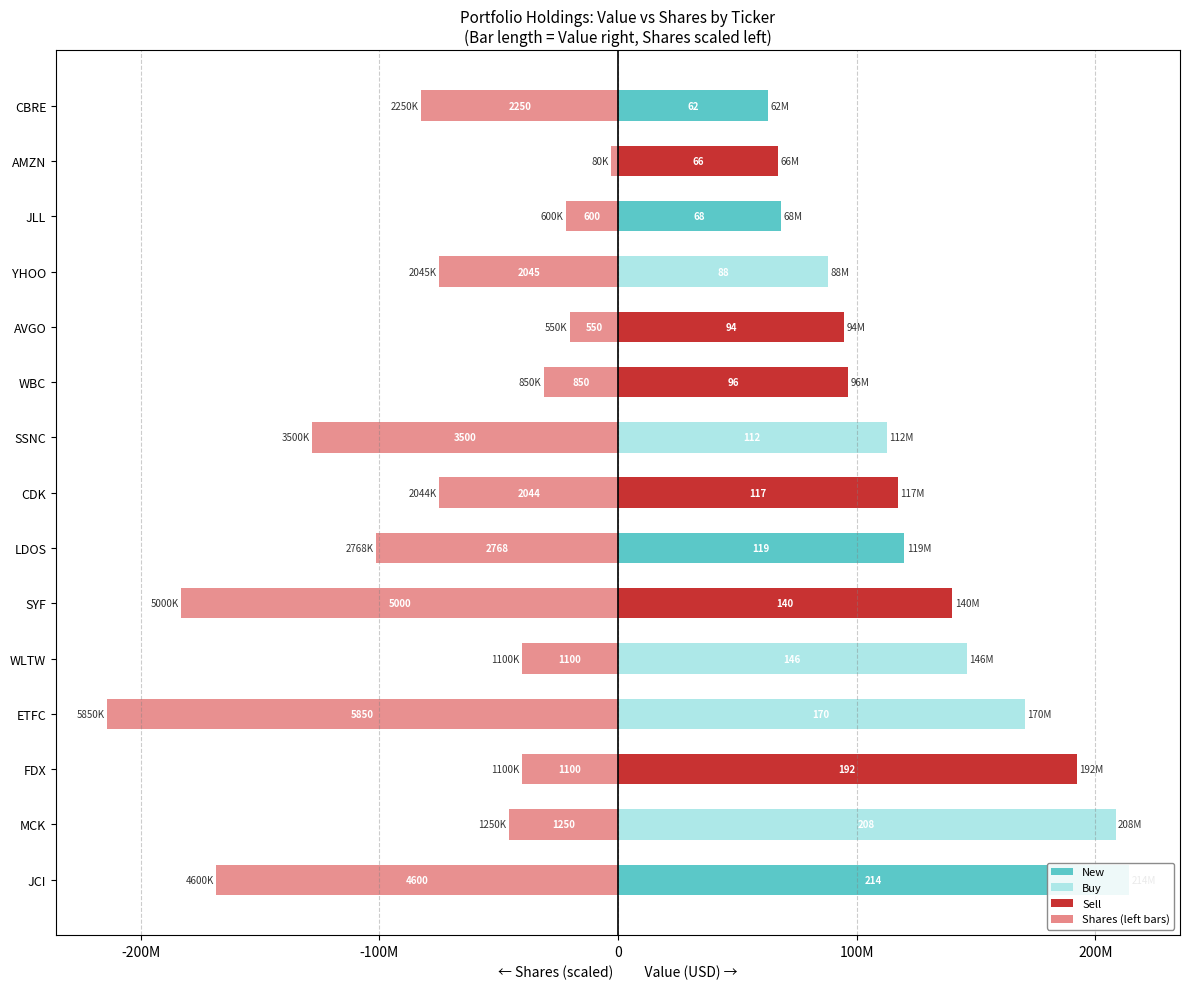

What is the sum of the Value (USD) values at CBRE and AMZN?

129940000.0